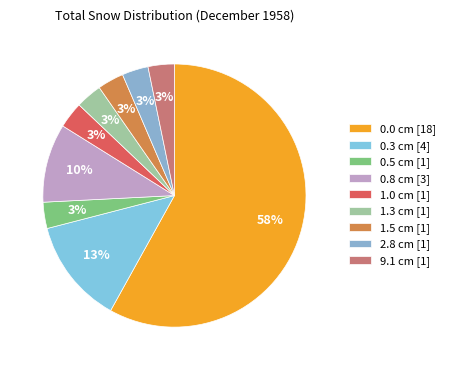

Is 0.0 cm the majority of the pie?

Yes